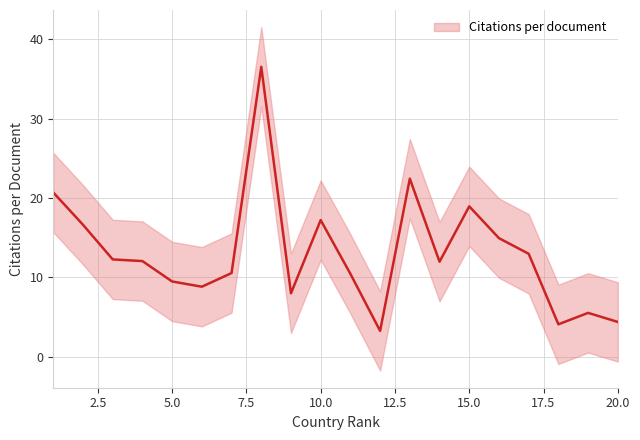

True or false: lower_band has a value of 0.5 at 19.

True